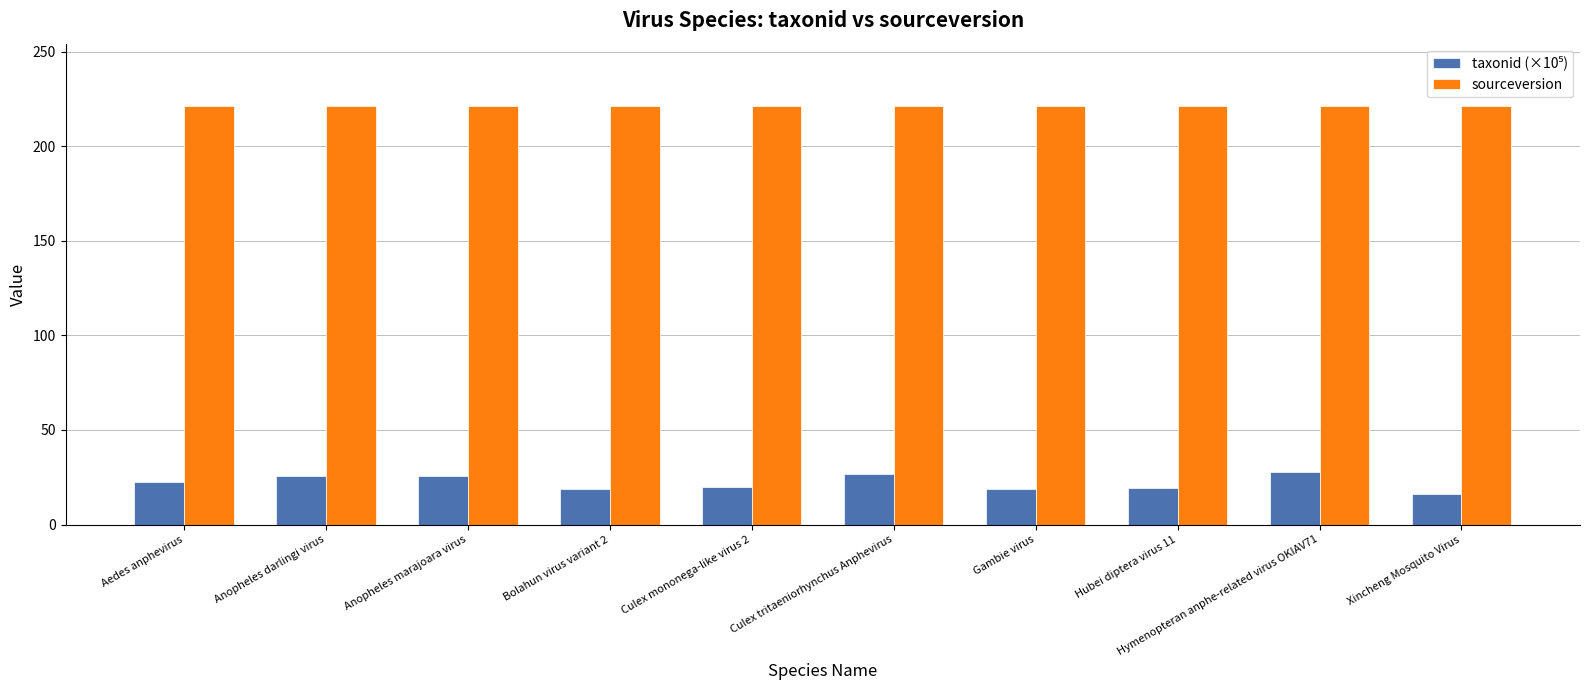

Which label corresponds to the smallest value in the chart?

Xincheng Mosquito Virus